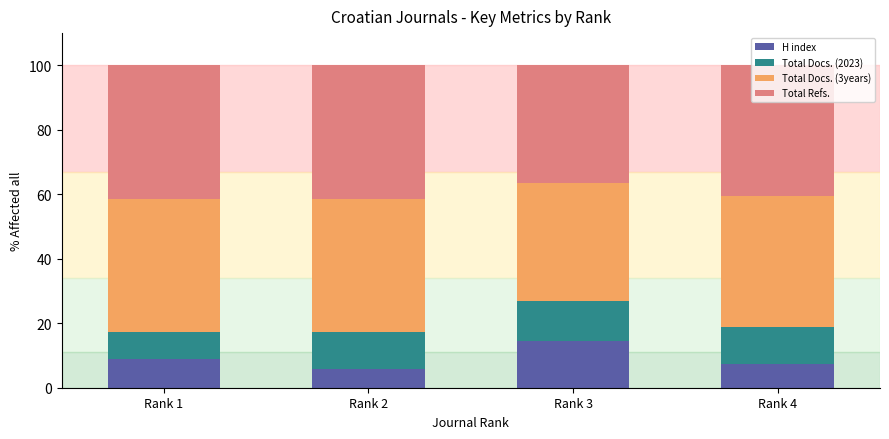

The value of H index at Rank 3 is 14.6. True or false?

True